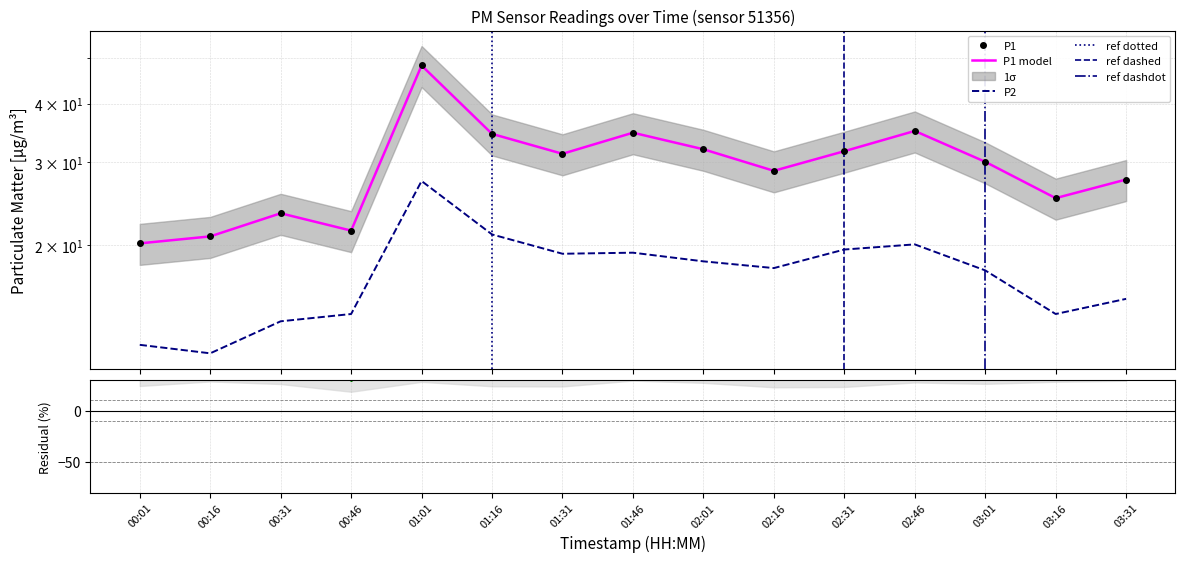

Is the value of P1 at 00:46 greater than the value of P2 at 03:31?

Yes